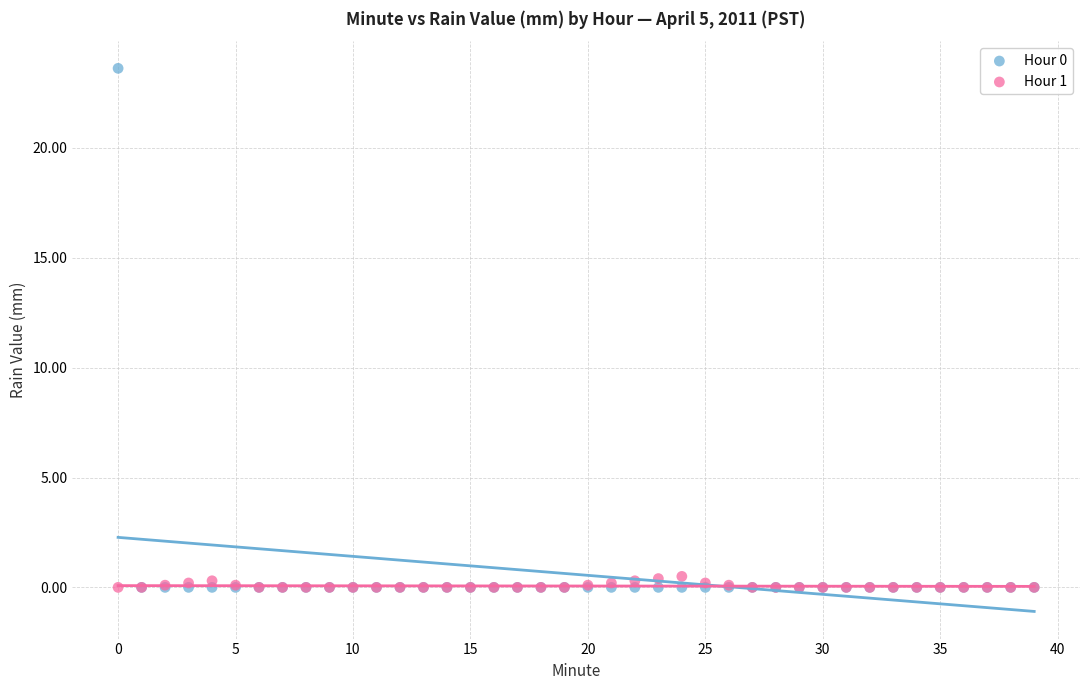

What are all the series names shown in the legend?

Hour 0, Hour 1